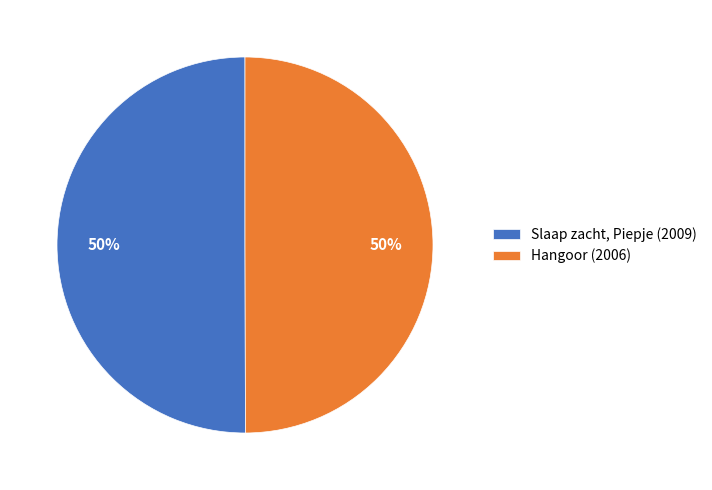

To the nearest percent, what portion does Hangoor represent?

50%